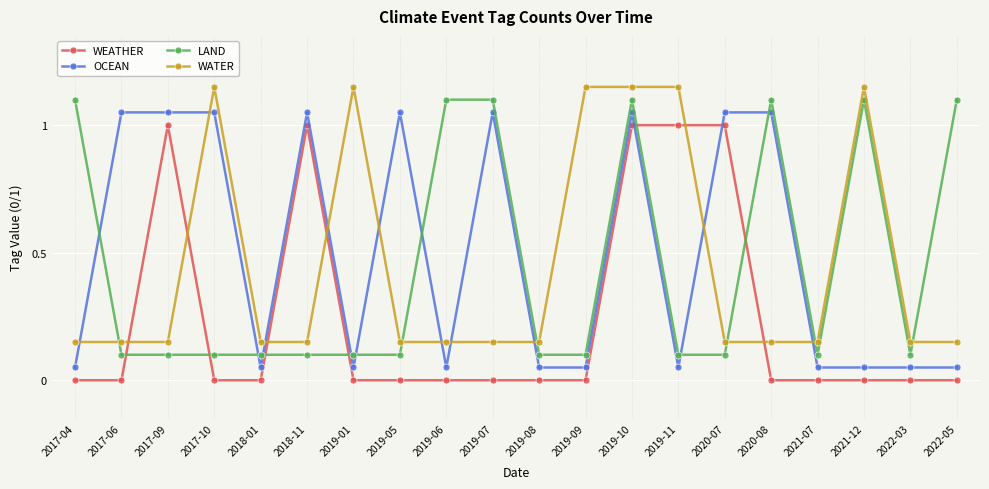

What is the difference between the maximum and minimum values in the OCEAN series?

1.0